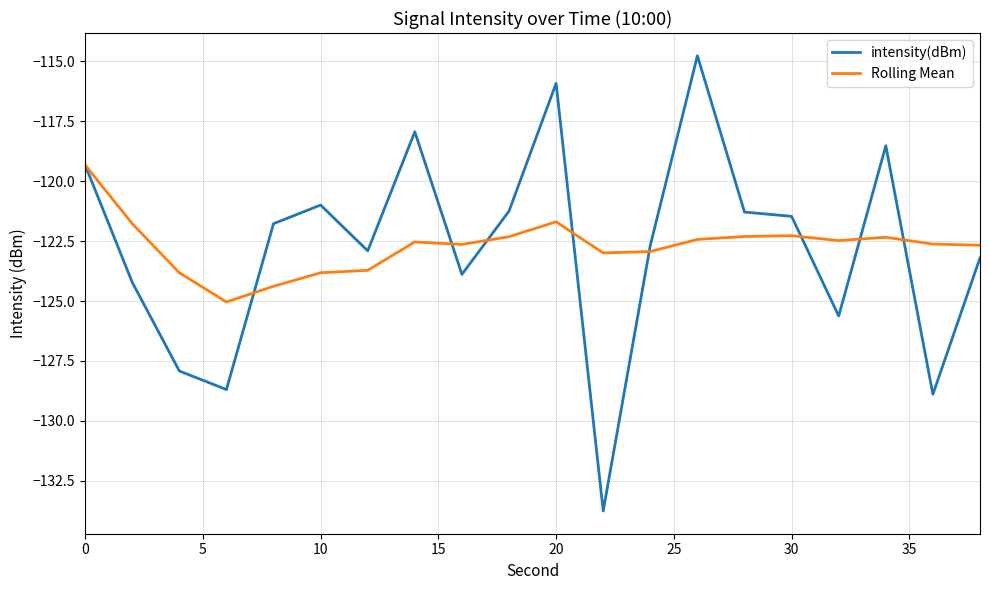

Which series has the widest spread of values?

intensity(dBm)